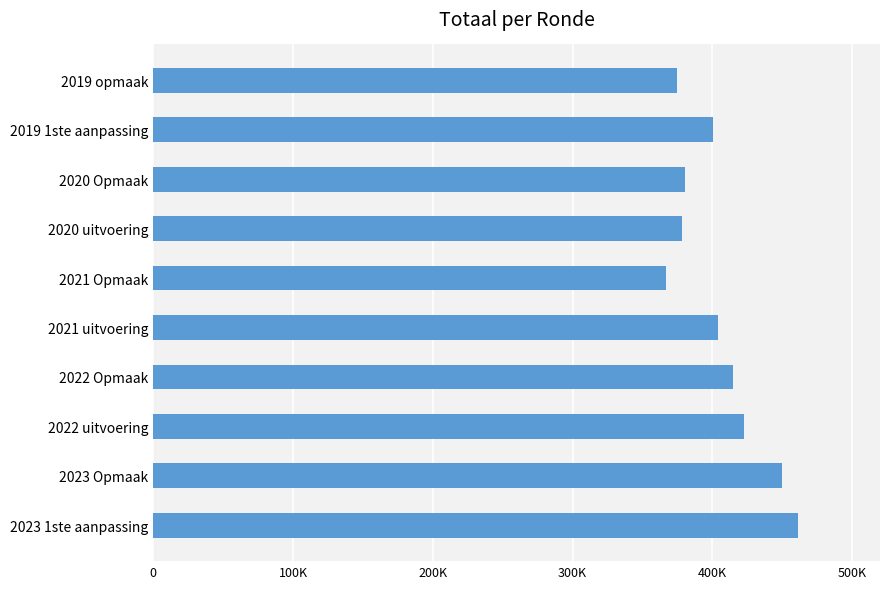

How many values exceed 404224?

4